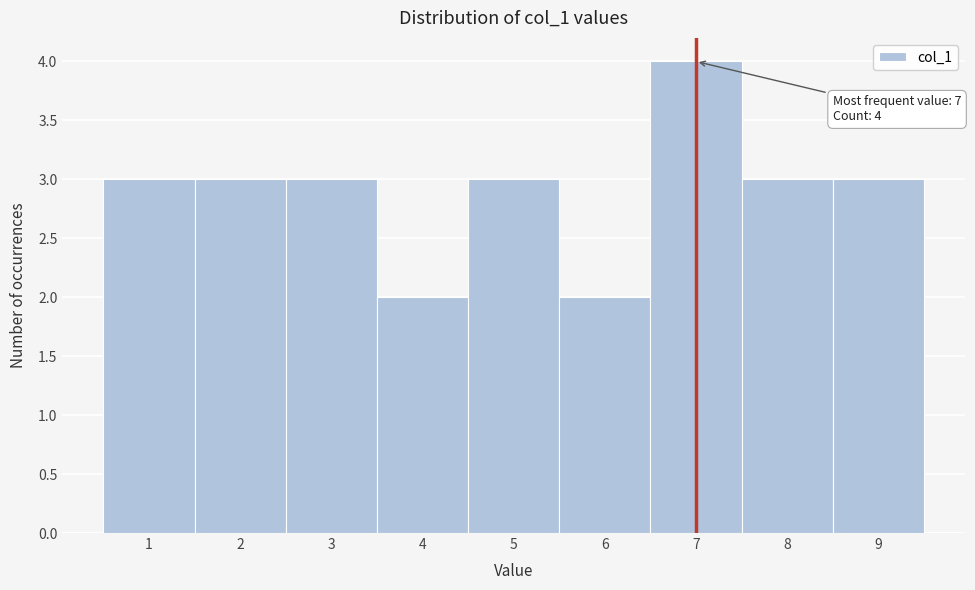

Over which range of the x-axis is the bar tallest?

6.5 to 7.5